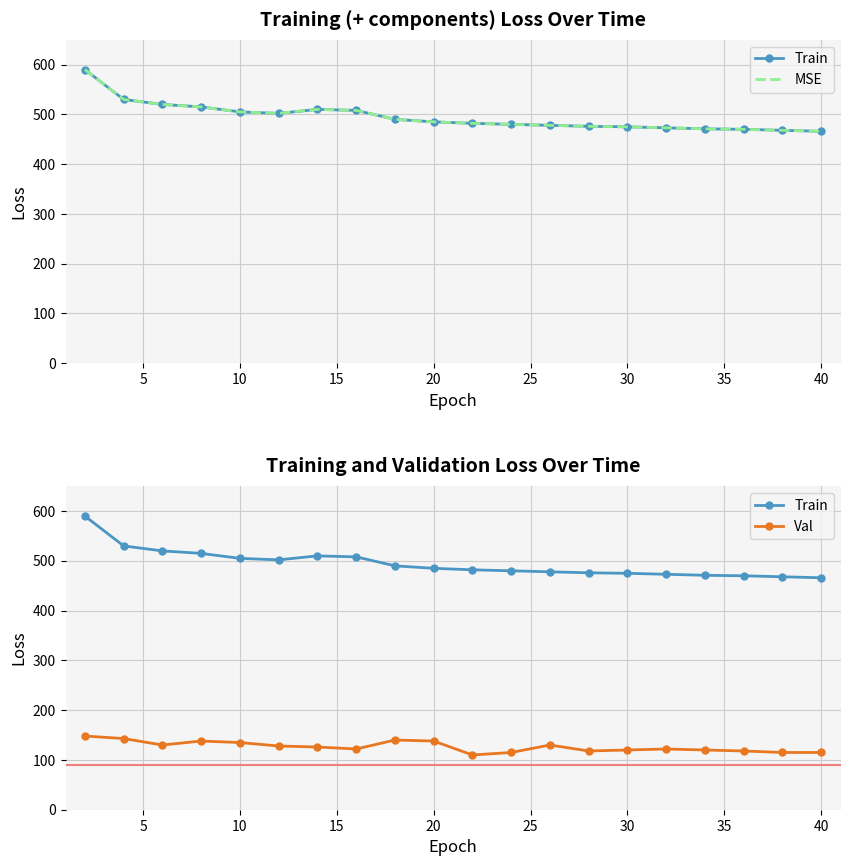

True or false: MSE and Val cross at least once.

False